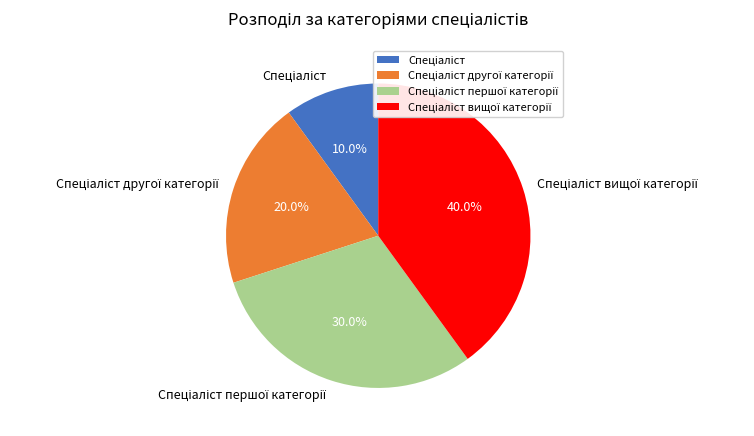

Count the number of slices in the pie.

4